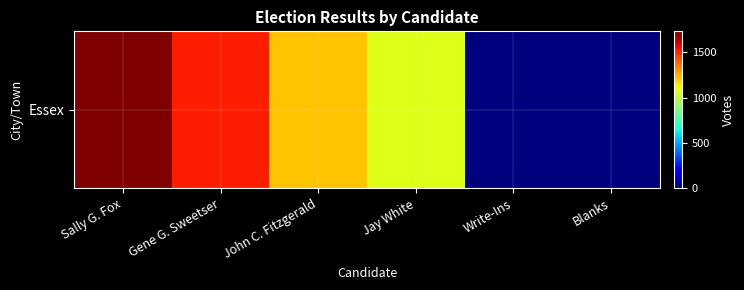

How many positive values are there?

4